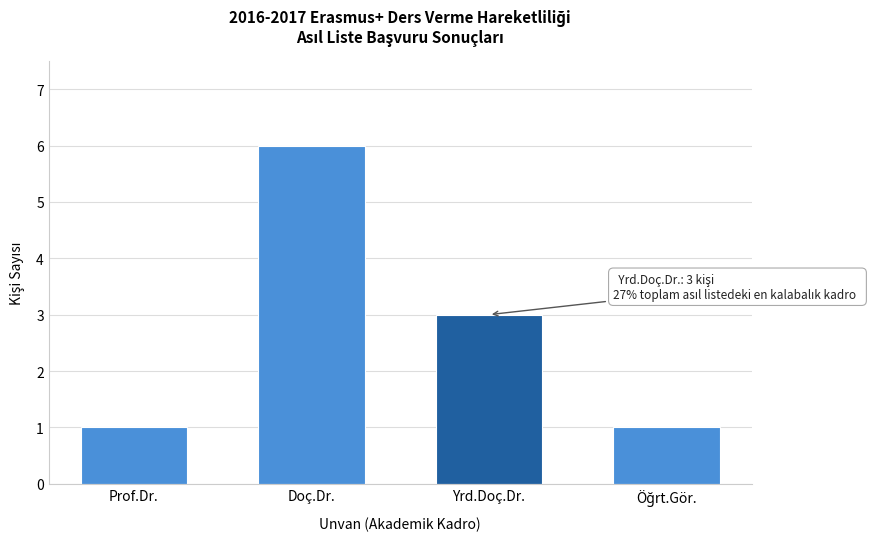

Reading right to left, extract all data points from this chart.

1	3	6	1